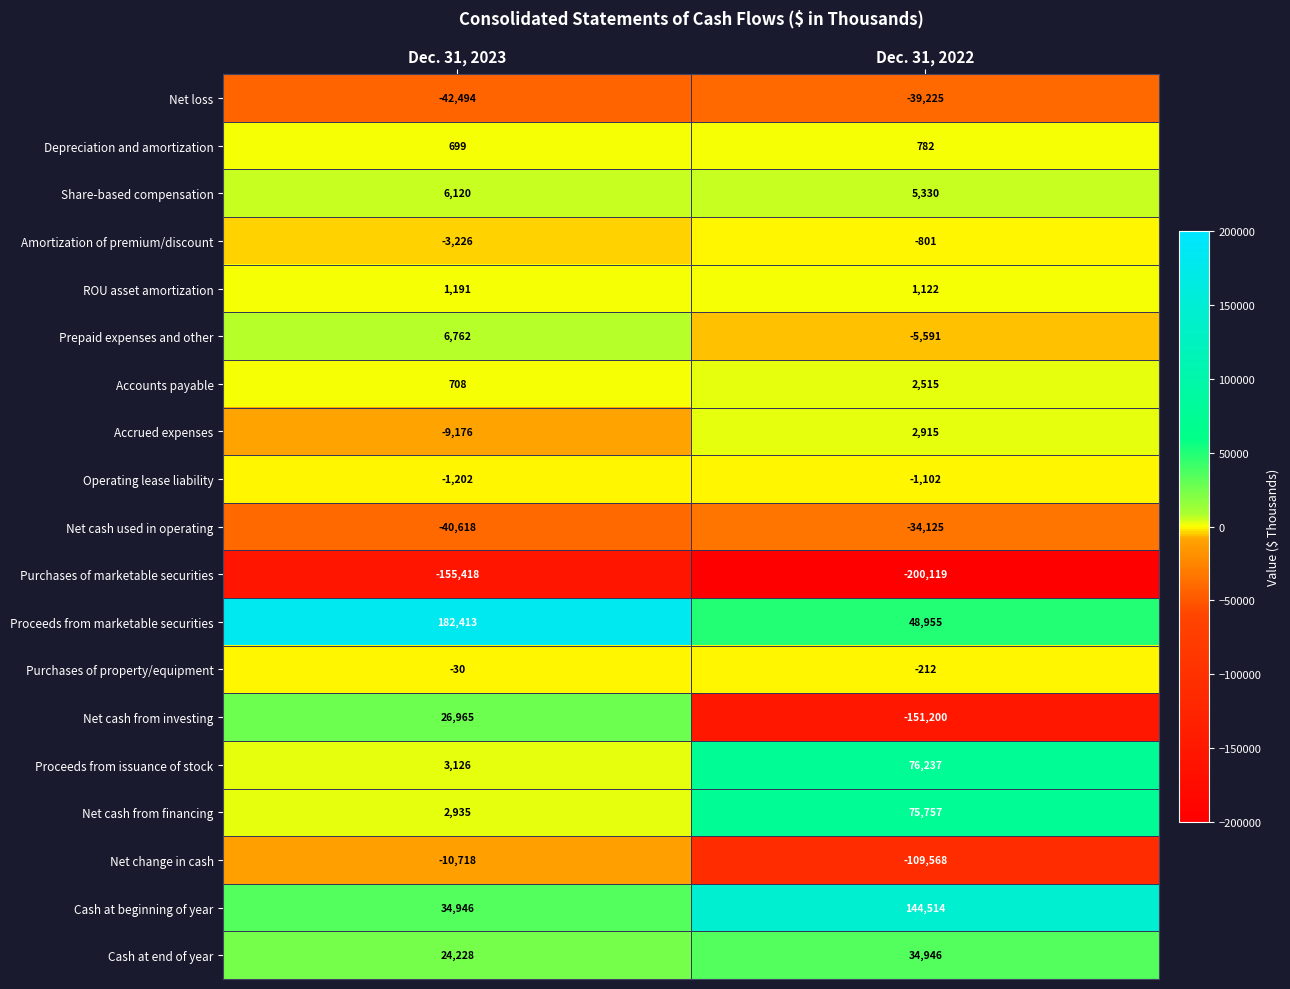

The value of Depreciation and amortization at Dec. 31, 2023 is 699. True or false?

True